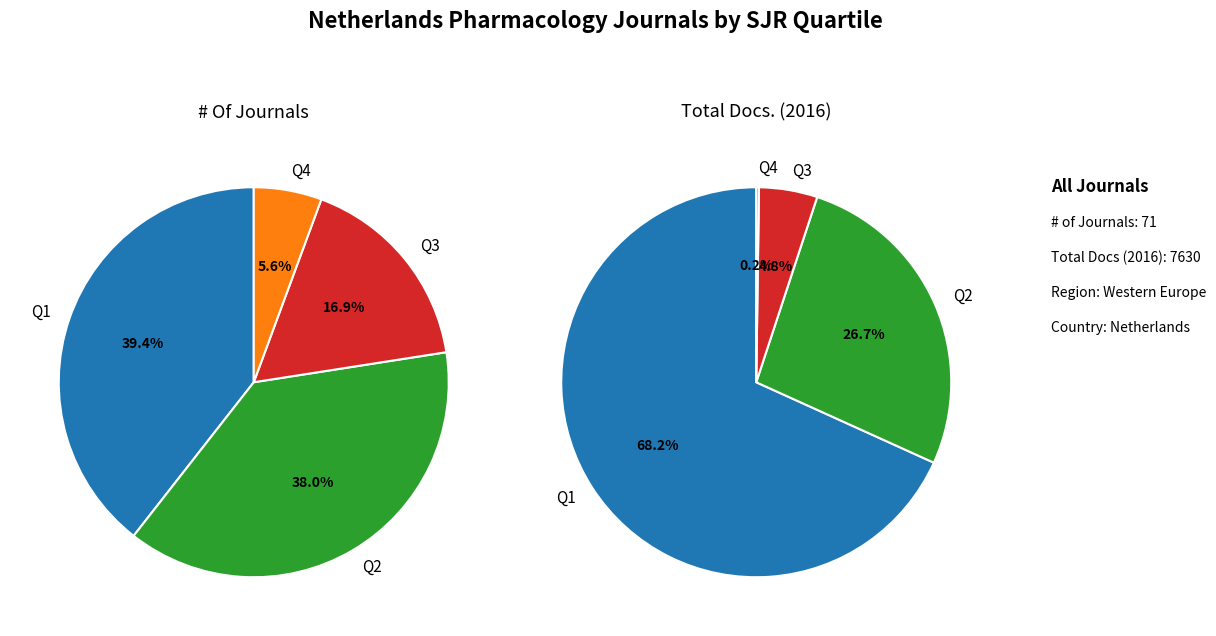

Rank the categories by value from highest to lowest.

Q1, Q2, Q3, Q4